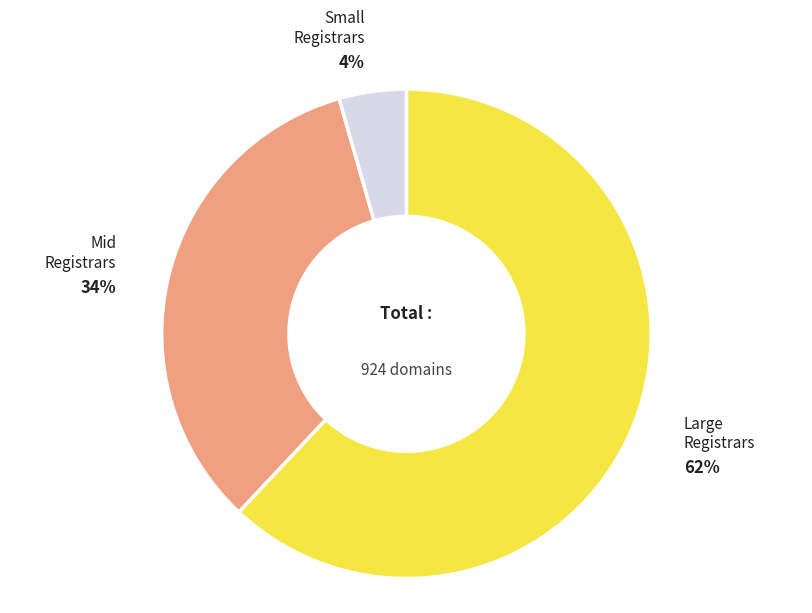

What percentage is the Large Registrars slice, to the nearest percent?

62%